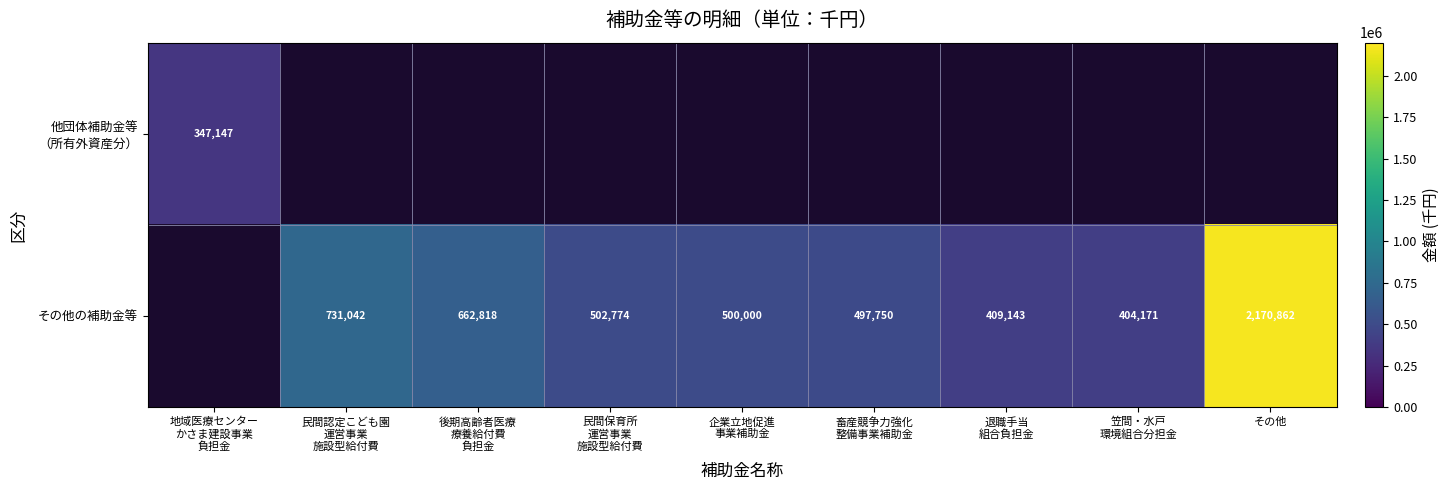

The value of その他の補助金等 at その他 is 2170862. True or false?

True